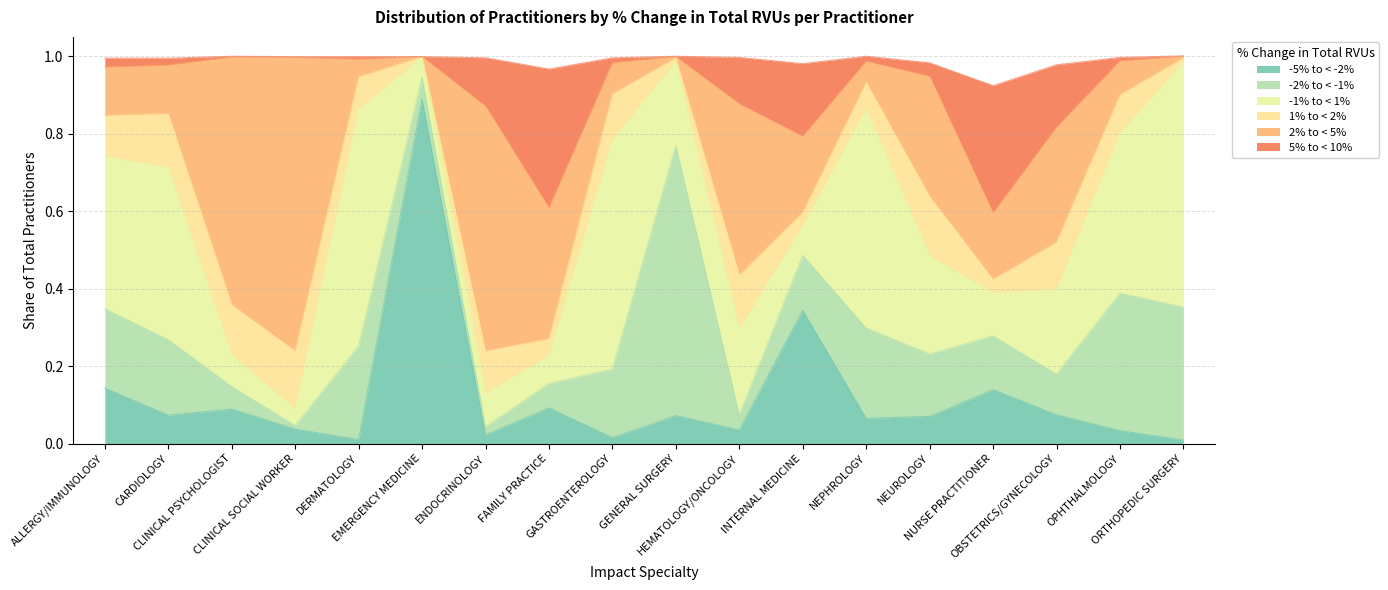

Rank the series by their maximum value, from lowest to highest.

1% to < 2%, 5% to < 10%, -1% to < 1%, -2% to < -1%, 2% to < 5%, -5% to < -2%